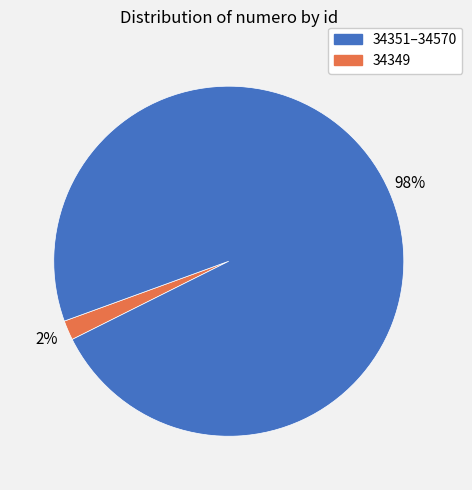

Does any single category account for the majority?

Yes